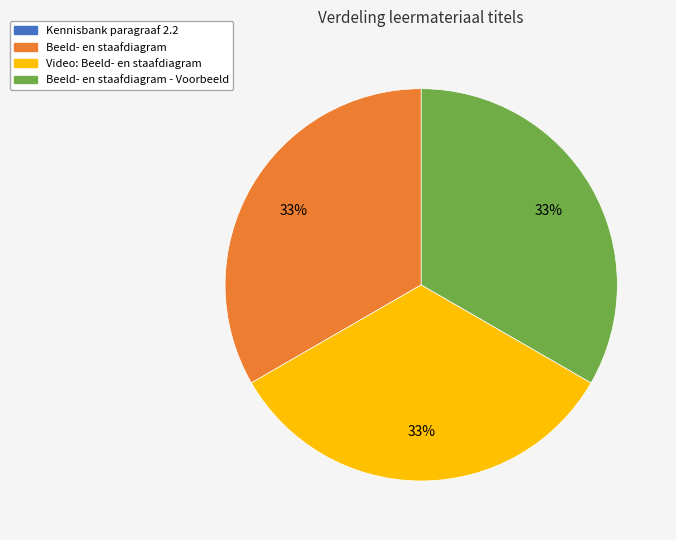

Is it true that Video: Beeld- en staafdiagram is 18% of the pie?

False